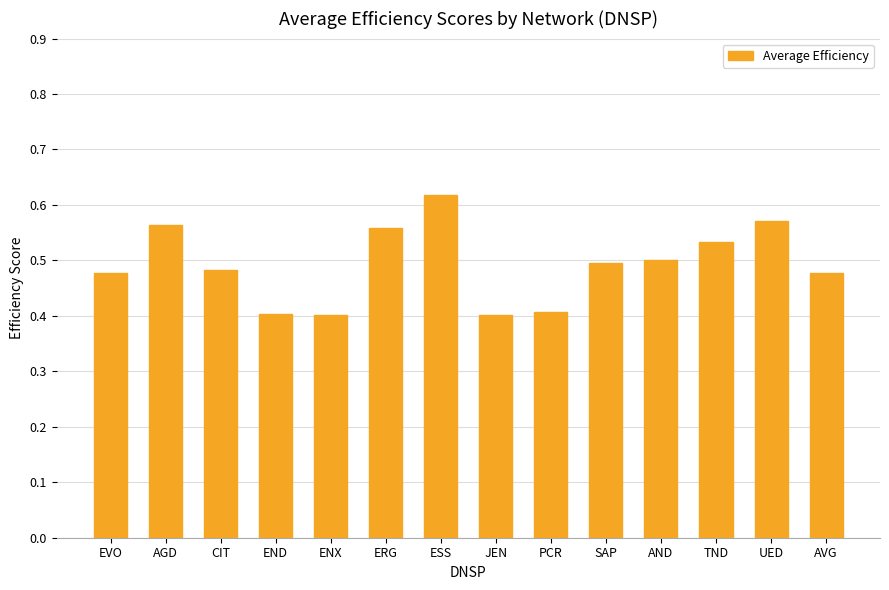

What is the smallest value displayed?

0.4